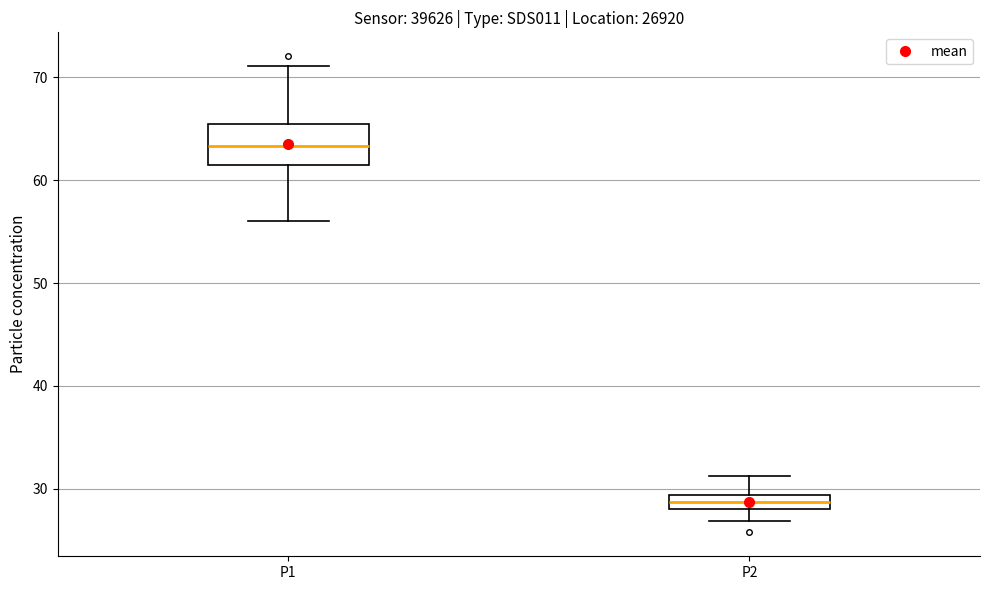

Where is the upper edge of the box for P1 on the y-axis? The values are not printed on the chart, so give them approximately, as read against the axis.

65